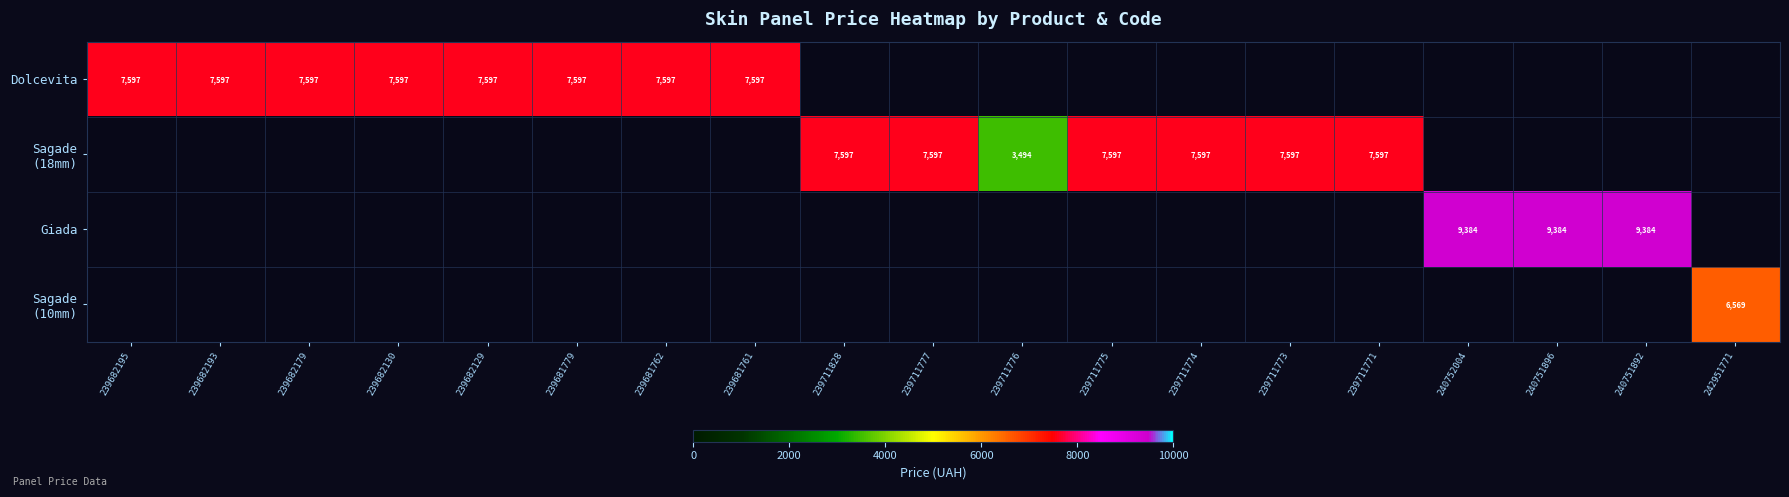

The value of Sagade (18mm) at 240752004 is 0.0. True or false?

True